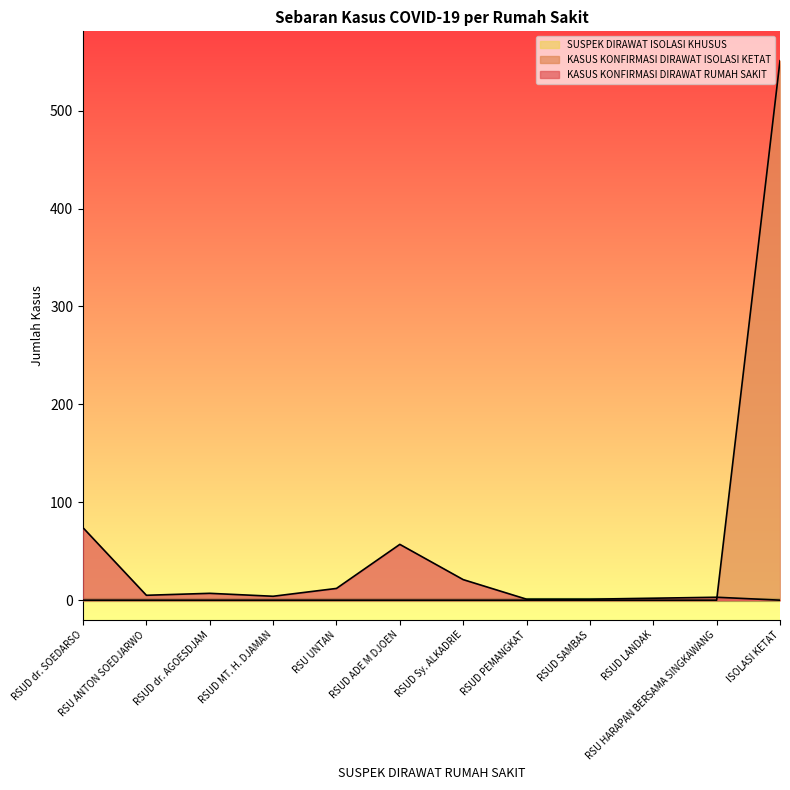

List the labels in order of KASUS KONFIRMASI DIRAWAT ISOLASI KETAT value, smallest first.

RSUD dr. SOEDARSO, RSU ANTON SOEDJARWO, RSUD dr. AGOESDJAM, RSUD MT. H. DJAMAN, RSU UNTAN, RSUD ADE M DJOEN, RSUD Sy. ALKADRIE, RSUD PEMANGKAT, RSUD SAMBAS, RSUD LANDAK, RSU HARAPAN BERSAMA SINGKAWANG, ISOLASI KETAT